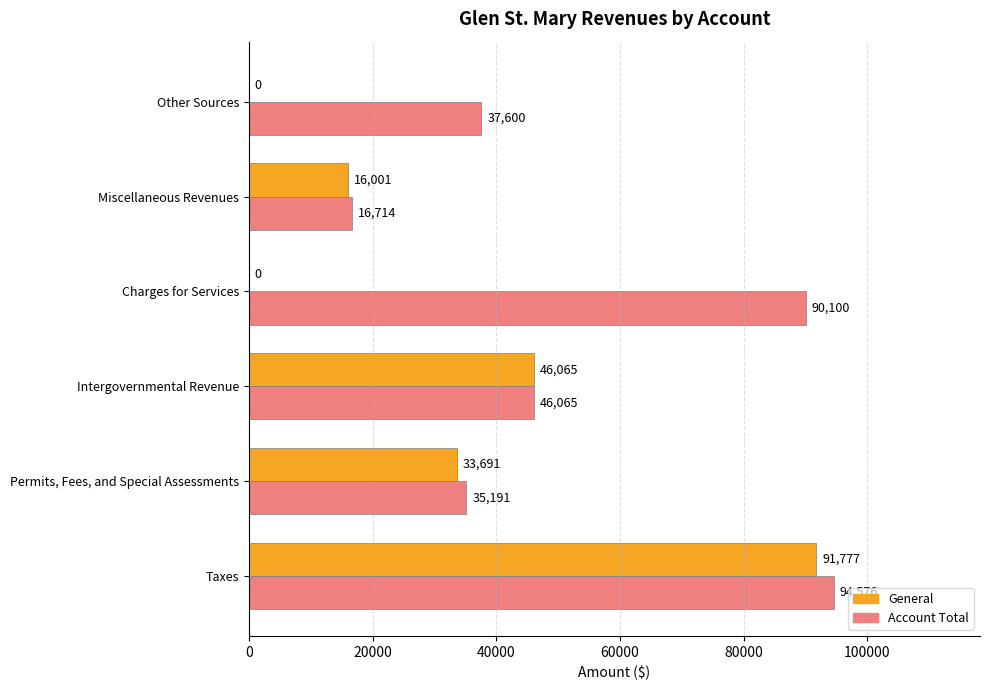

How many series are shown in this chart?

2